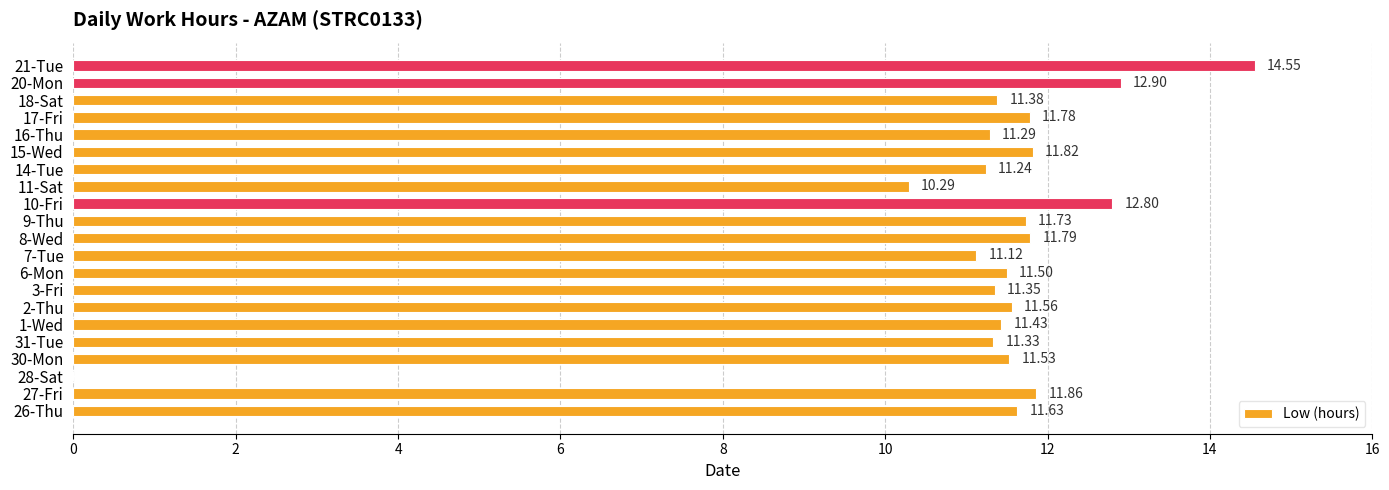

How many values exceed 11?

19